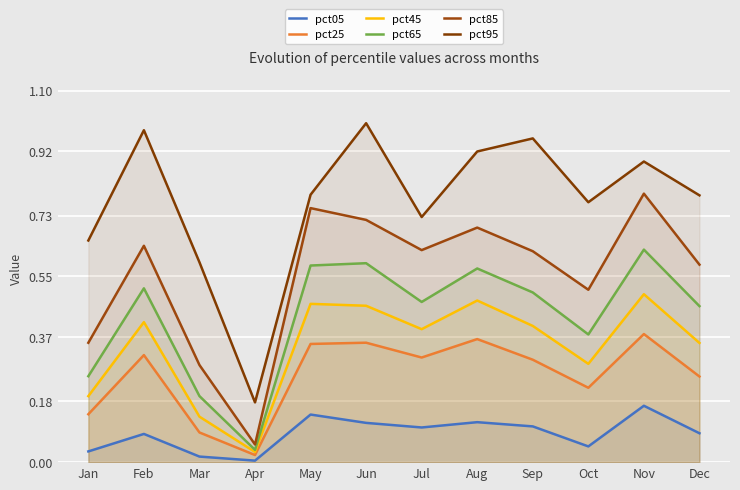

What is the maximum value shown in the chart?

1.0